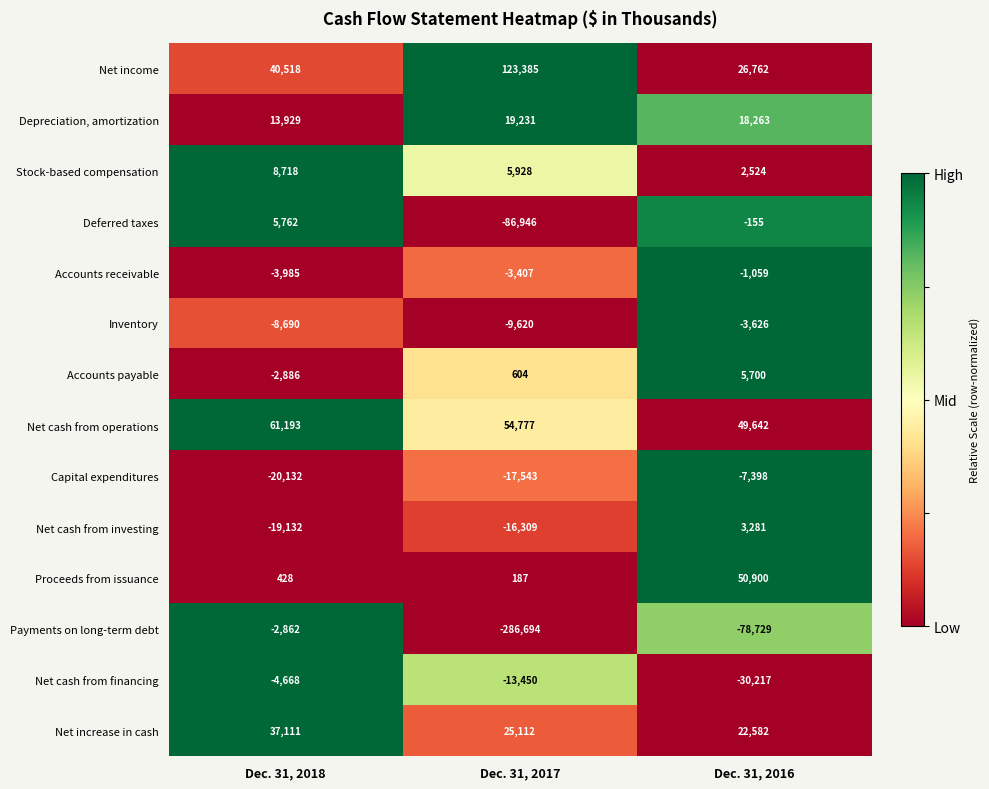

What is the maximum value shown in the chart?

123385